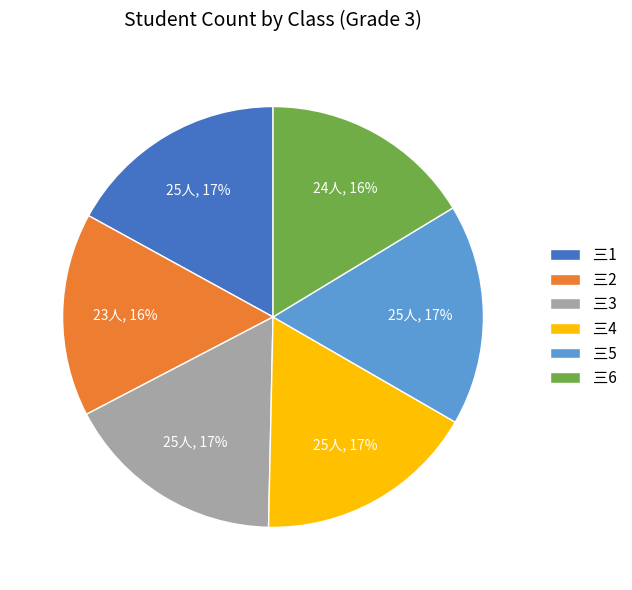

Which has a higher value, 三3 or 三6?

三3